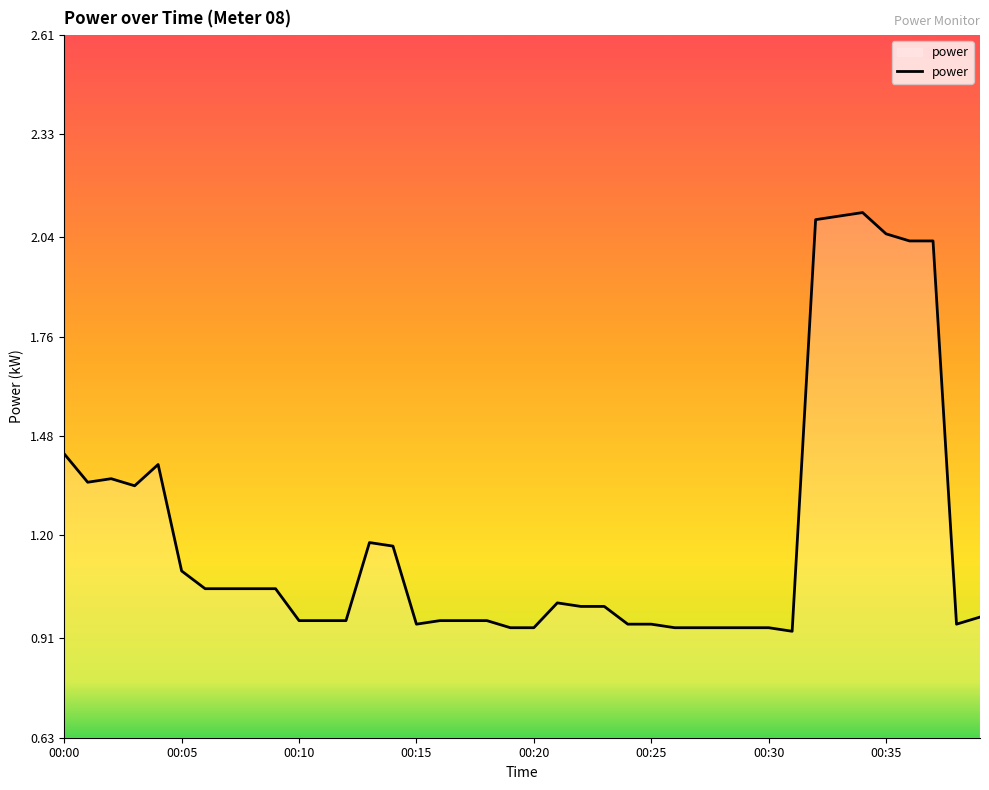

What is the greatest value displayed?

2.1